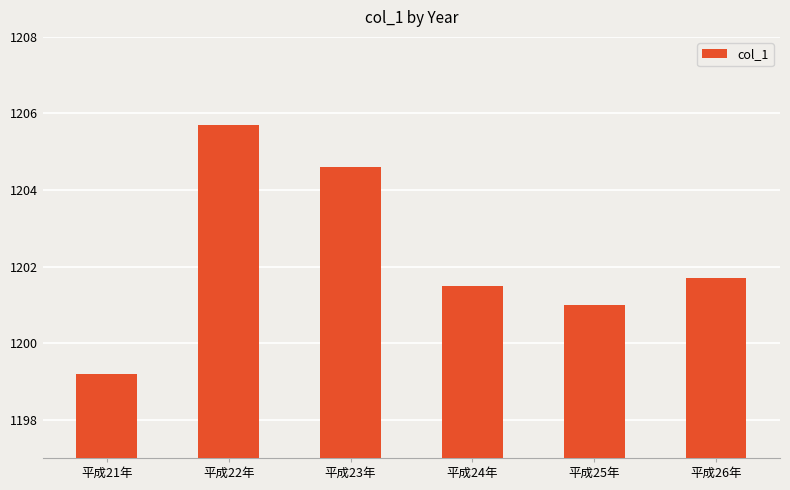

What is the ratio of the value at 平成26年 to the value at 平成25年?

1.0